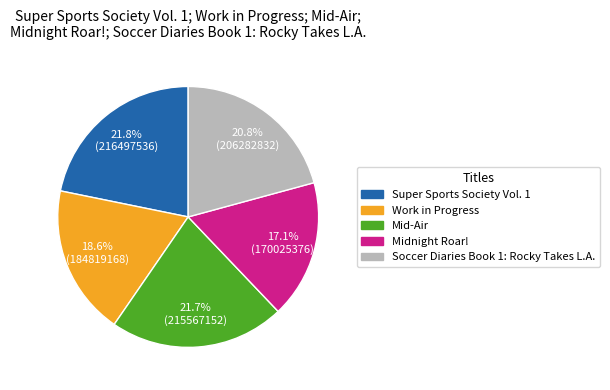

Approximately how many times larger is the value at Midnight Roar! compared to Mid-Air?

0.8